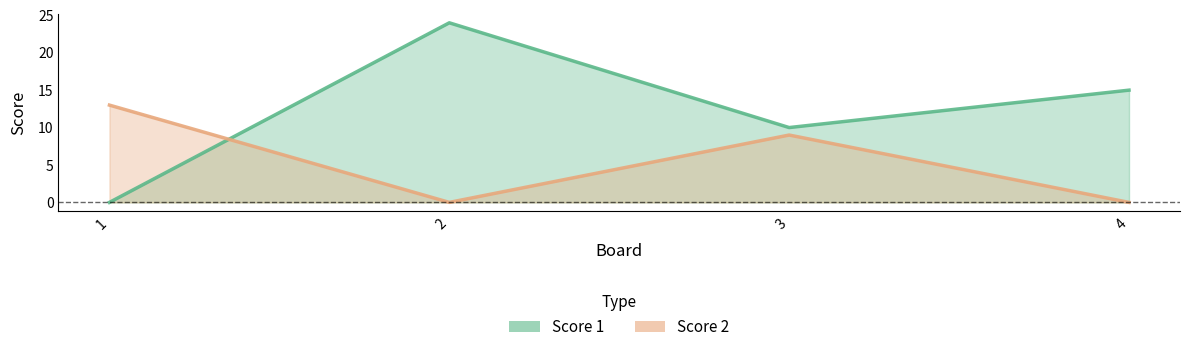

At which category does Score 1 reach its first local valley?

3